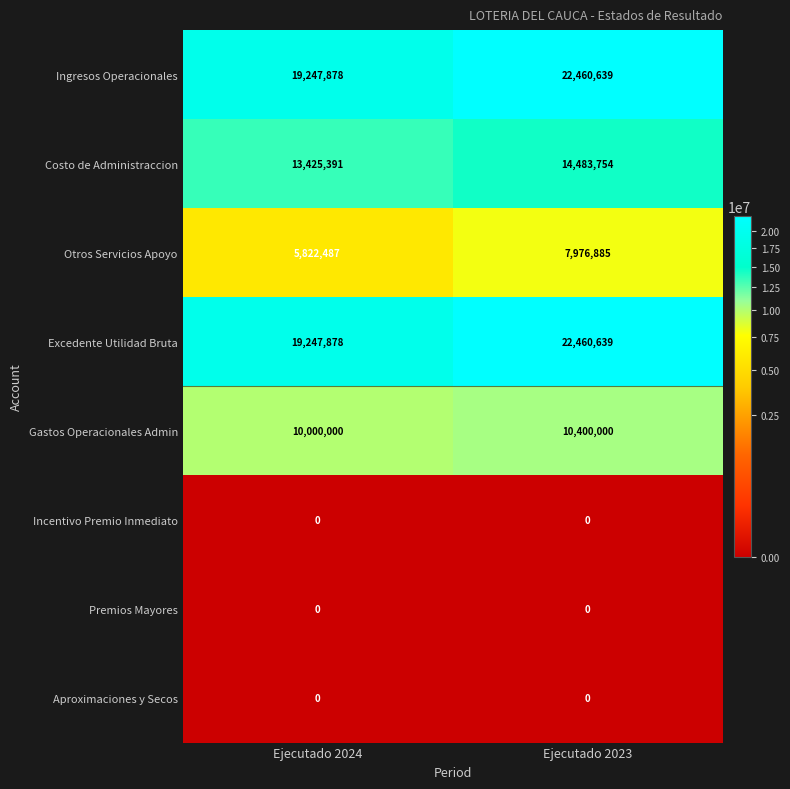

What is the difference between the maximum and minimum values in the Gastos Operacionales Admin series?

400000